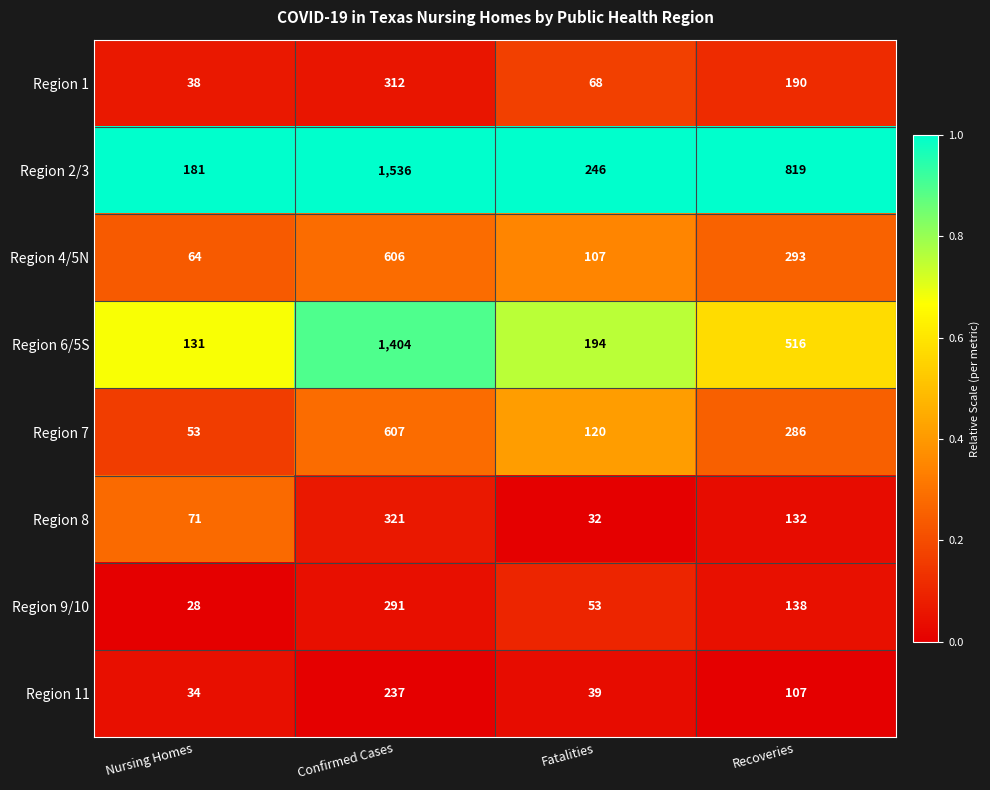

How many Region 8 values are between 71 and 321?

3